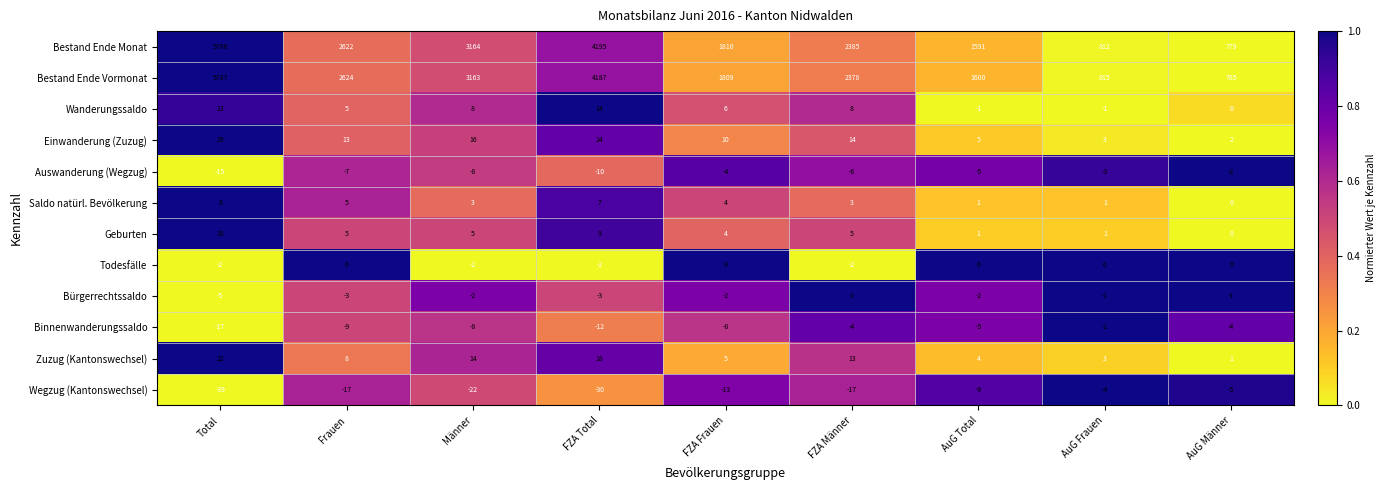

How many series are shown in this chart?

12